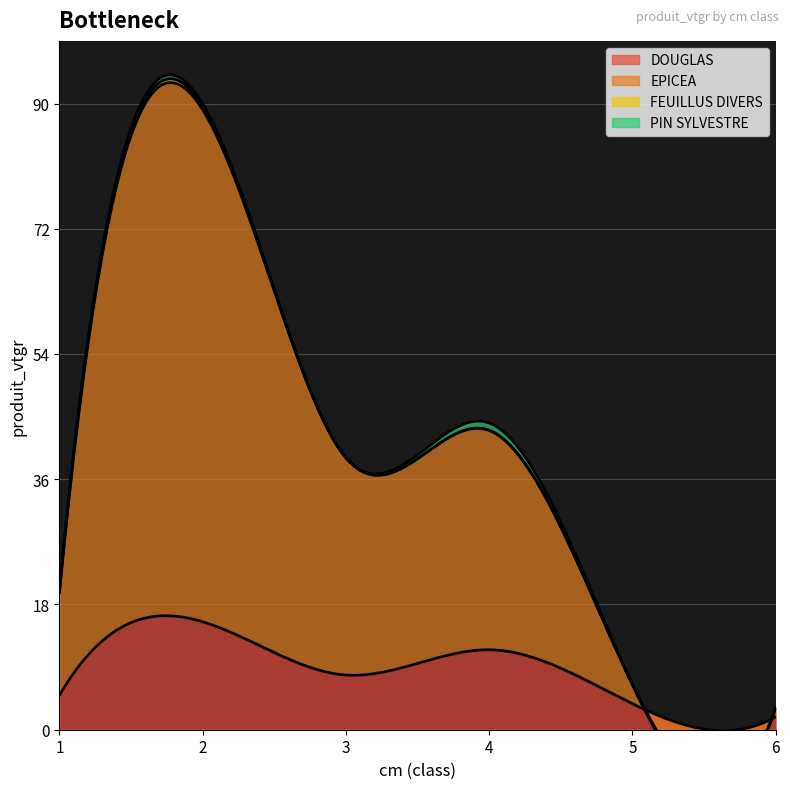

Is the value of FEUILLUS DIVERS at 1 greater than the value of EPICEA at 6?

No